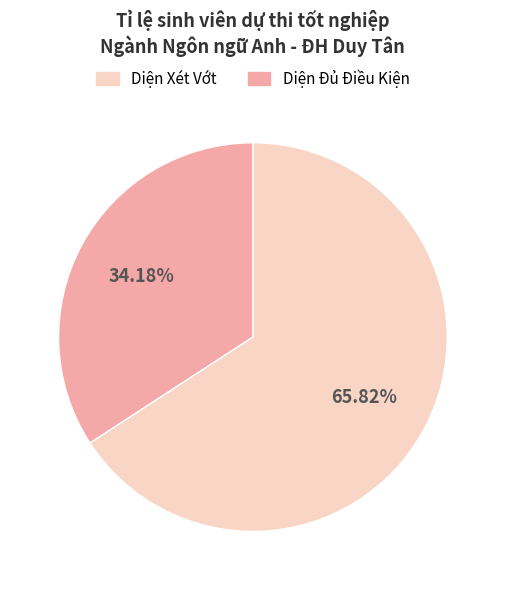

Is there a majority slice in this chart?

Yes